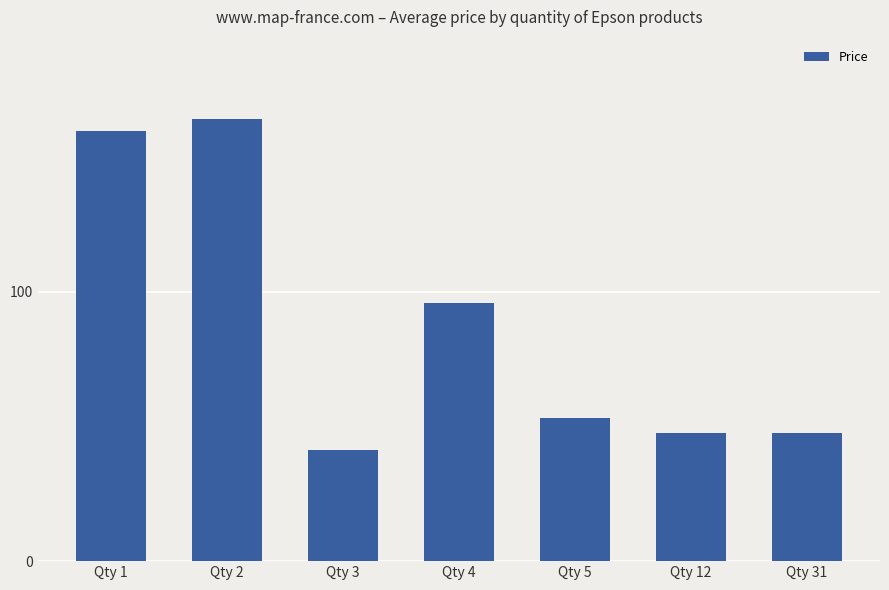

The value at Qty 3 is 13.3. True or false?

False